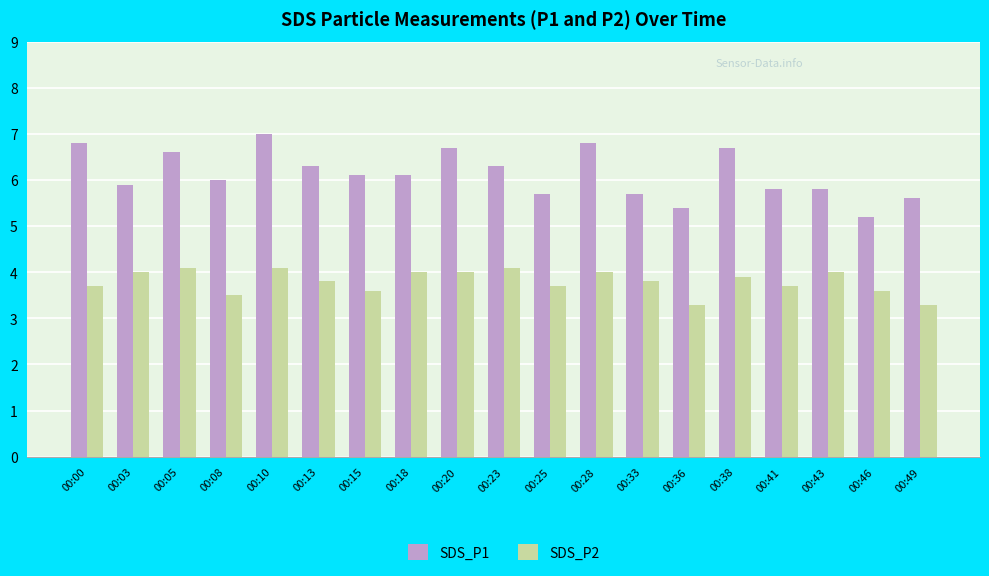

The SDS_P2 series shows 6.0 at 00:03. True or false?

False